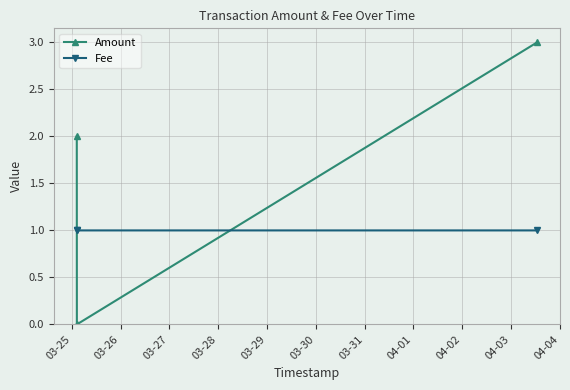

Reading left to right, what are all the values shown in this chart?

Amount: 2.0	0.0	3.0
Fee: 1.0	1.0	1.0